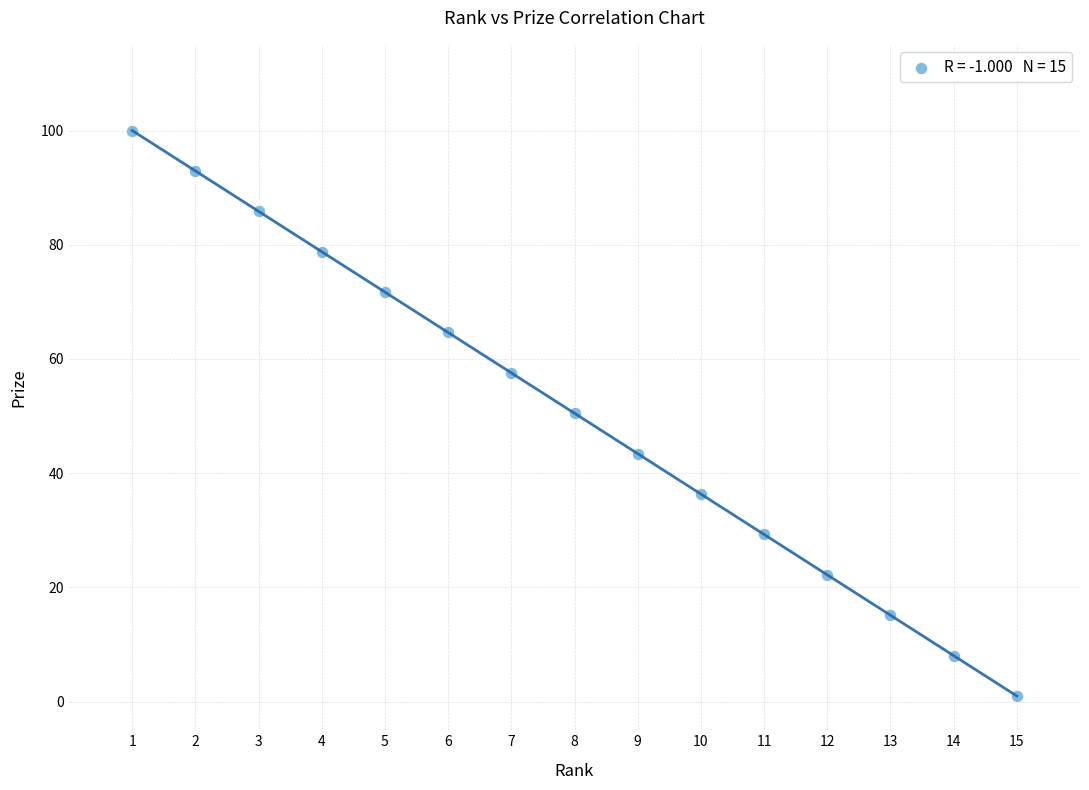

What is the range of X values (max minus min)?

14.0